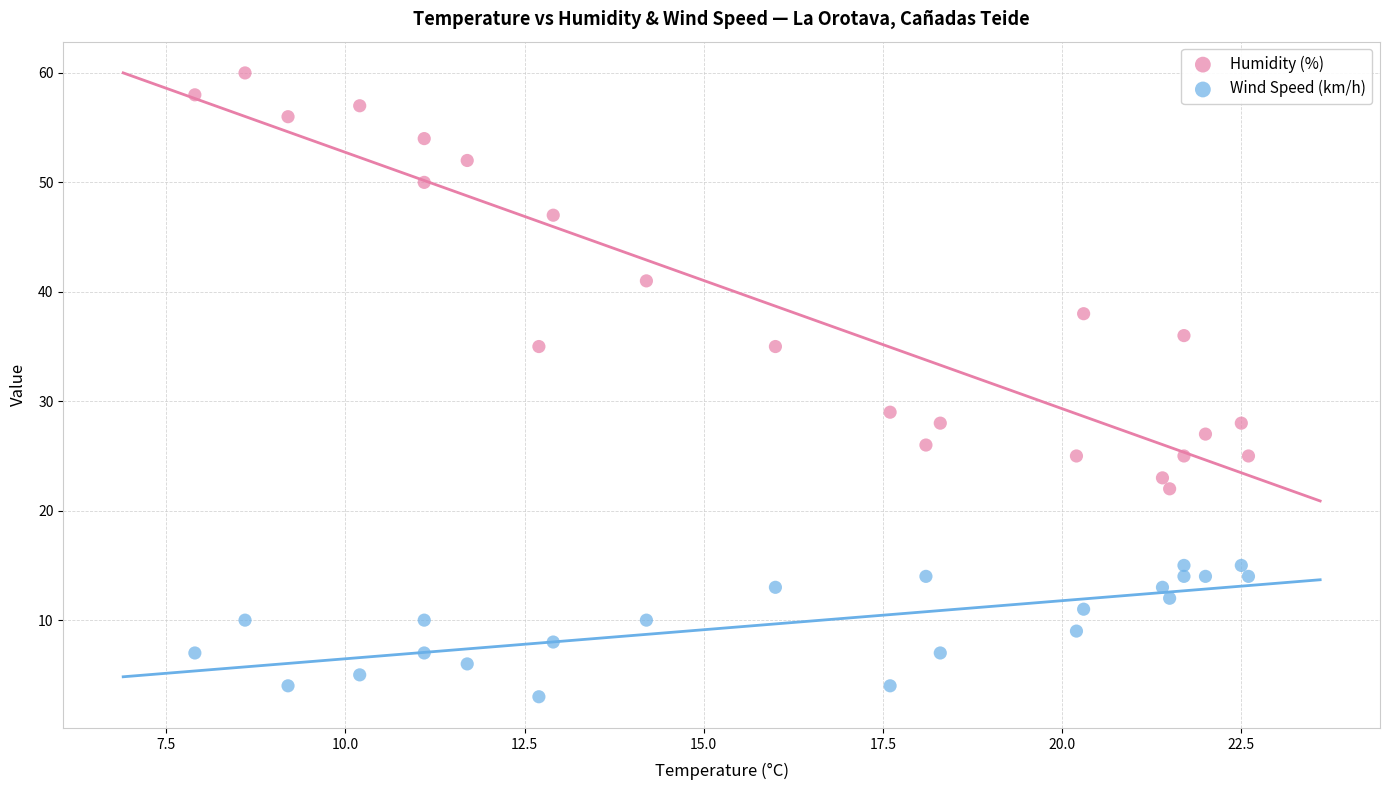

Which series reaches the maximum Y coordinate?

Humidity (%)